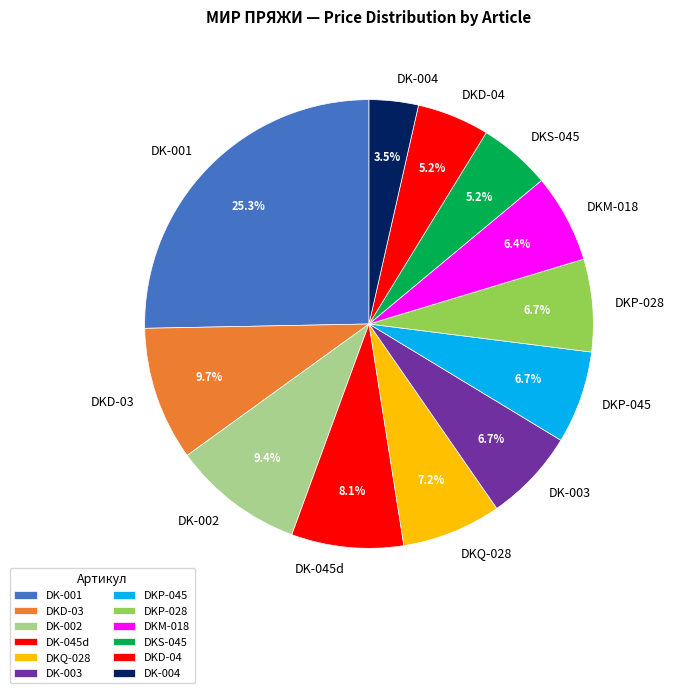

What is the smallest slice in the pie chart?

DK-004